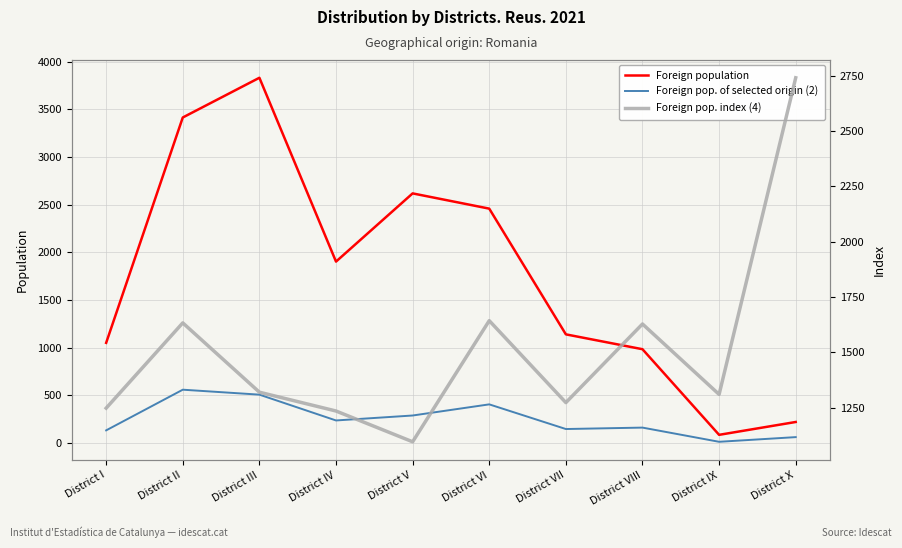

What is the label of the 1st point from the right?

District X